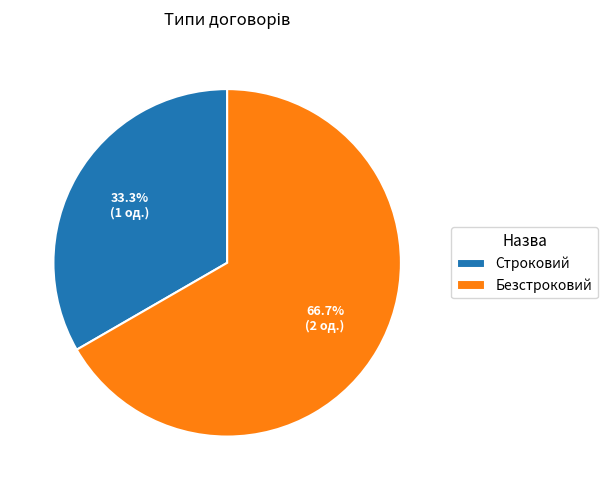

To the nearest percent, what is the difference between the largest and smallest slice percentages?

33%